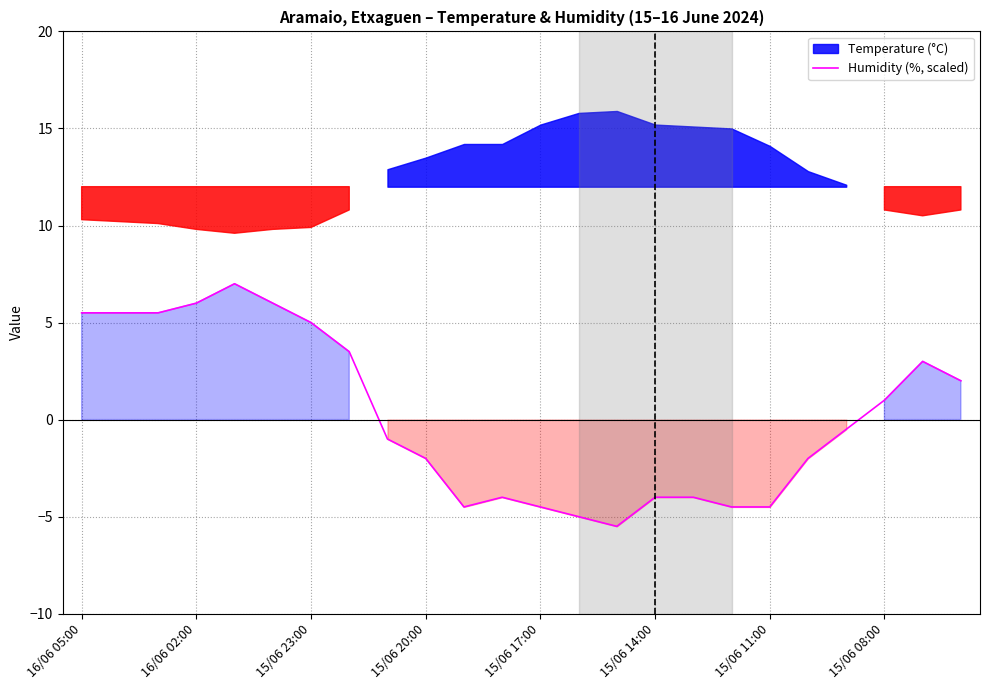

At which label does Humidity (%, scaled) first exceed 0?

16/06 05:00